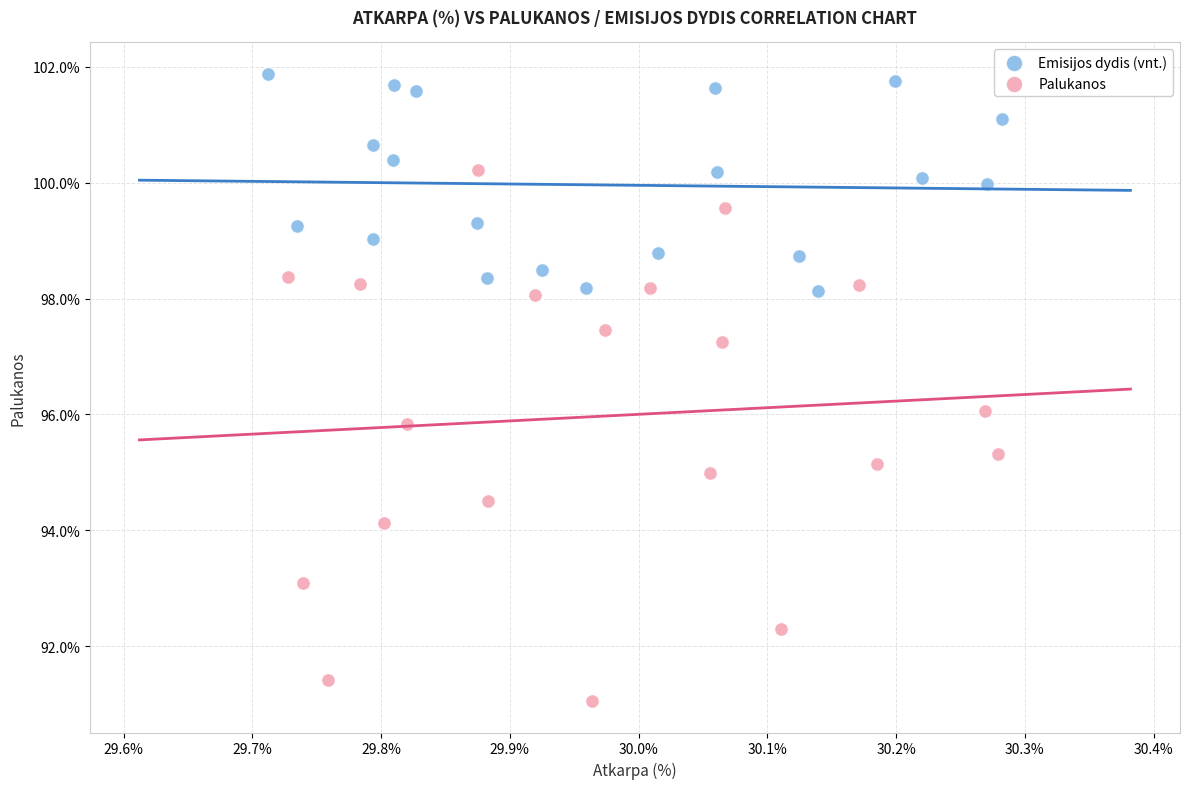

Which series has the largest Y range (max minus min)?

Palukanos